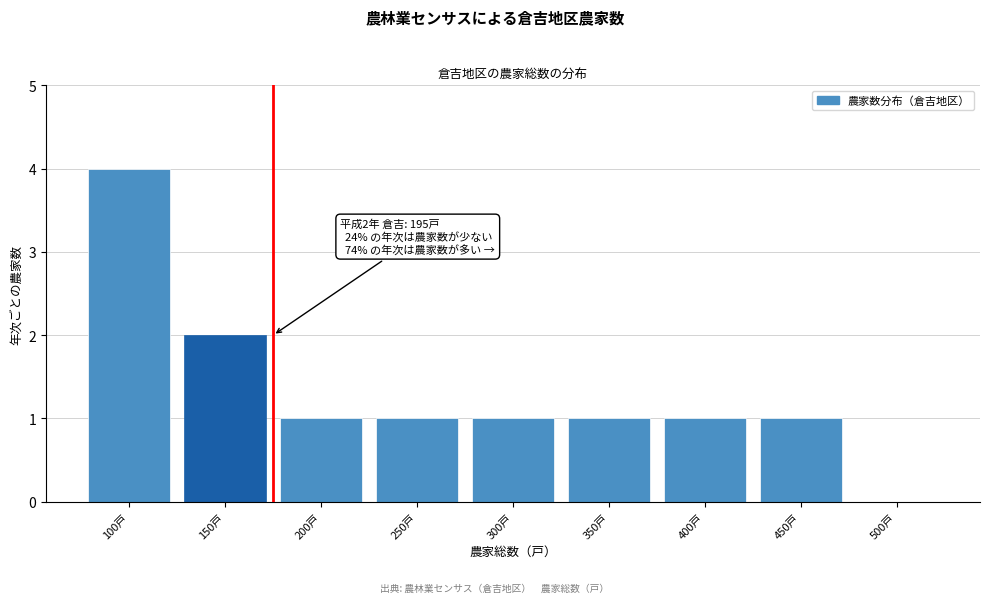

Reading left to right, what are all the values shown in this chart?

100戸=4	150戸=2	200戸=1	250戸=1	300戸=1	350戸=1	400戸=1	450戸=1	500戸=0